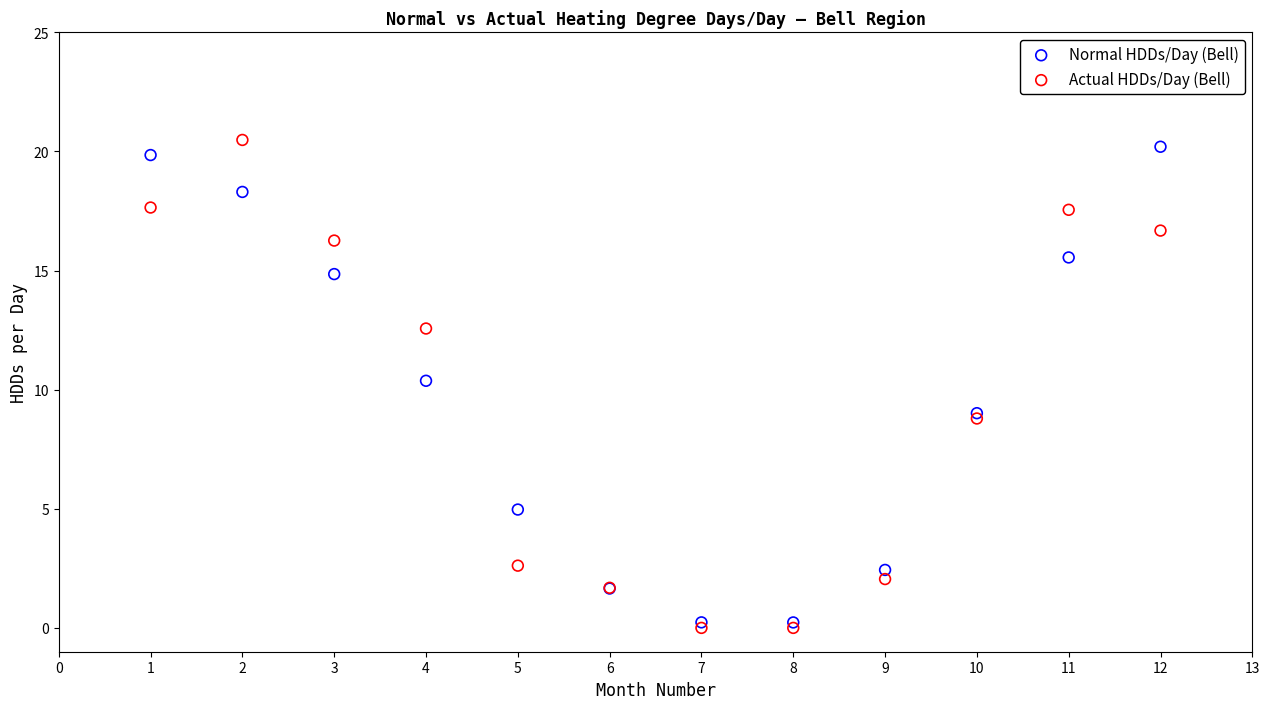

Across all series, what Y value is closest to 10?

10.4